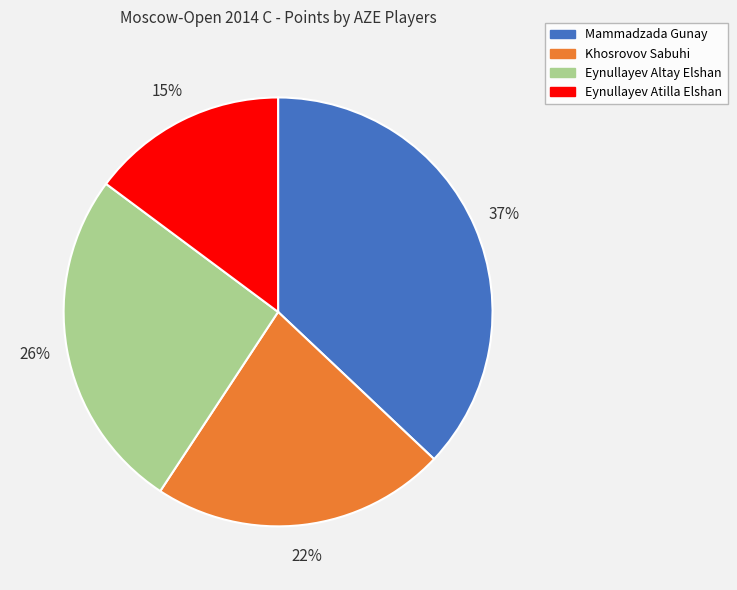

Which slice is the largest?

Mammadzada Gunay